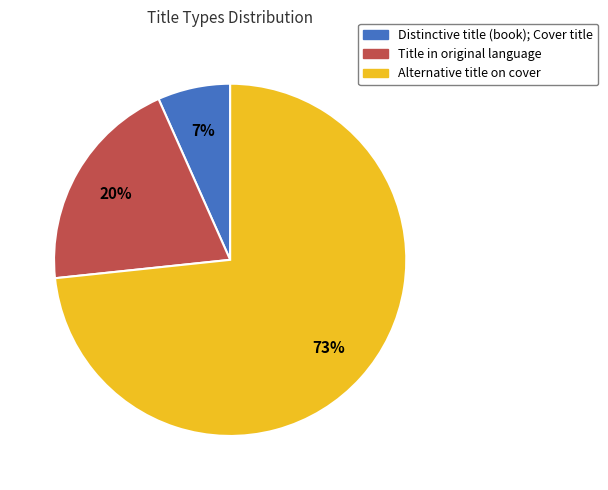

To the nearest percent, what portion does Distinctive title (book); Cover title represent?

7%